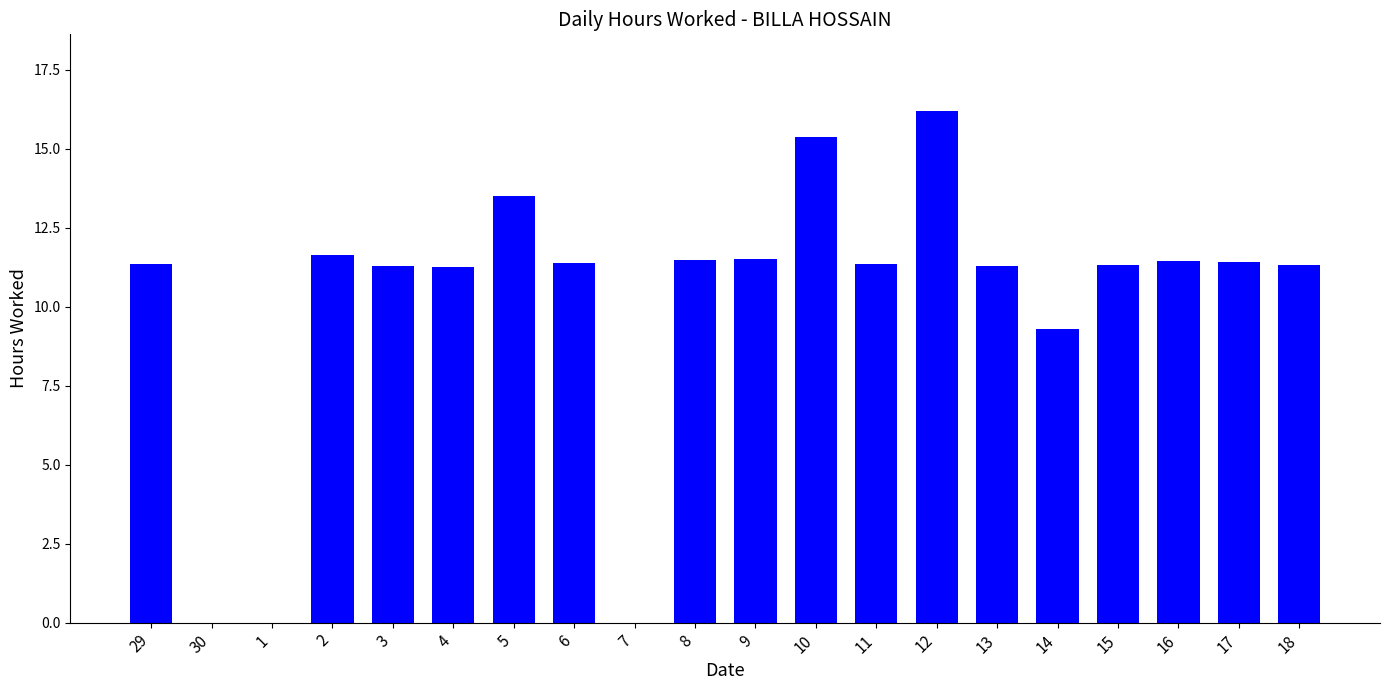

What is the greatest value displayed?

16.2